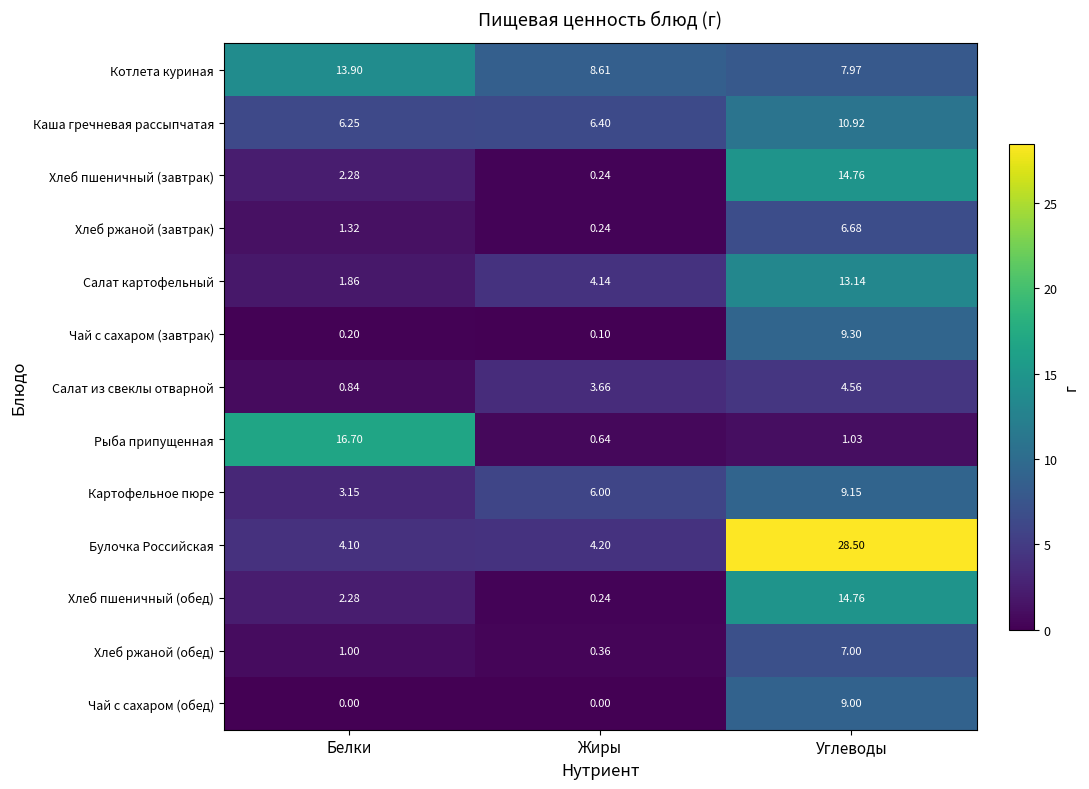

Rank the categories by Картофельное пюре value from highest to lowest.

Углеводы, Жиры, Белки